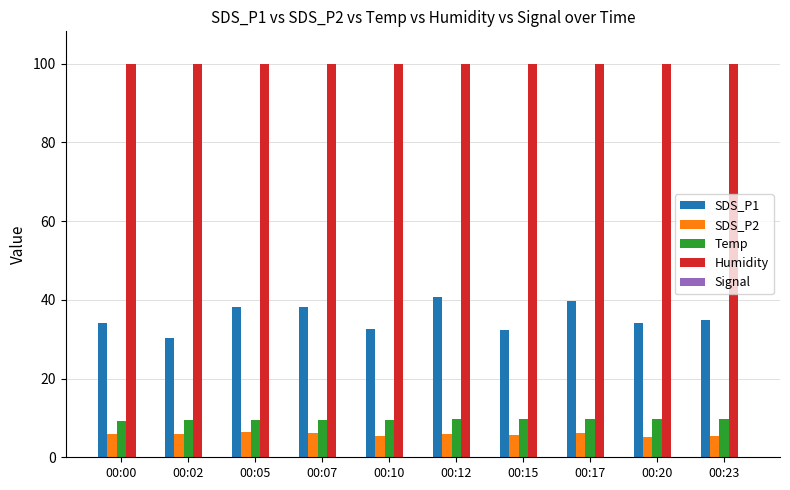

At how many categories does at least one series exceed 84?

10